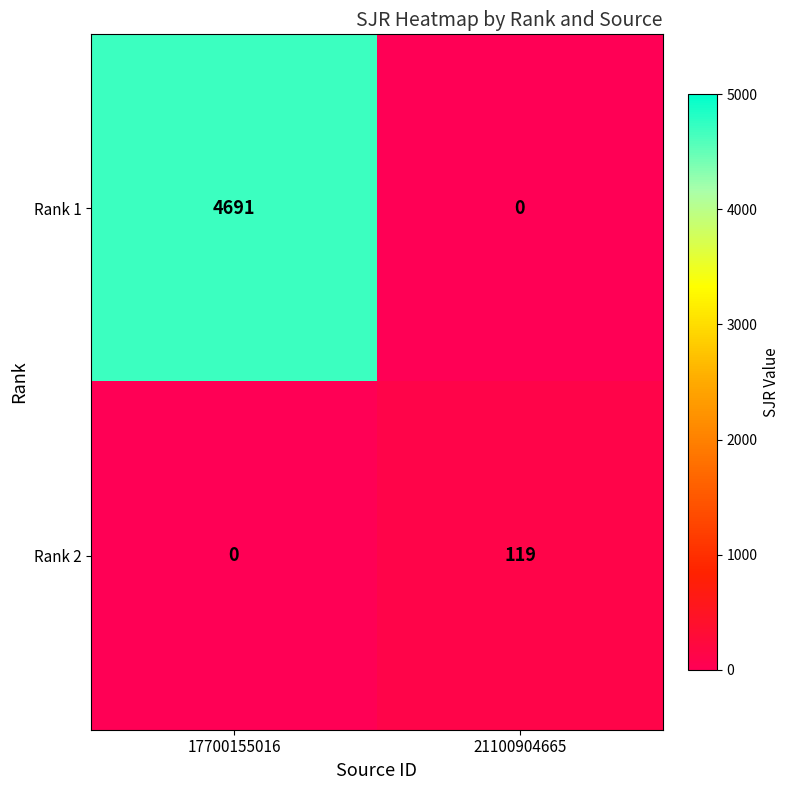

What is the maximum value shown in the chart?

4691